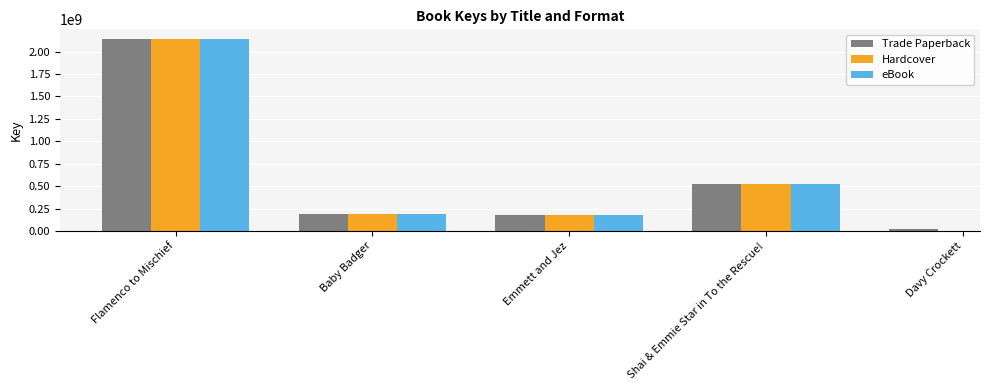

What is the difference between the Trade Paperback values at Shai & Emmie Star in To the Rescue! and Emmett and Jez?

344194802